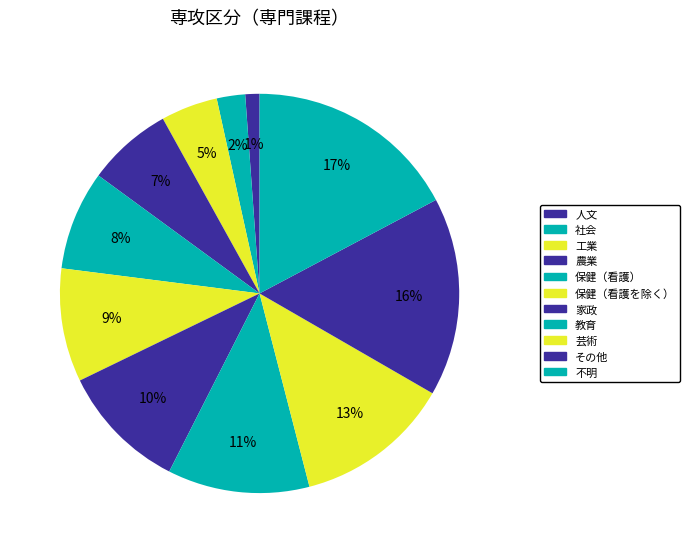

Does その他 represent more than half of the total?

No